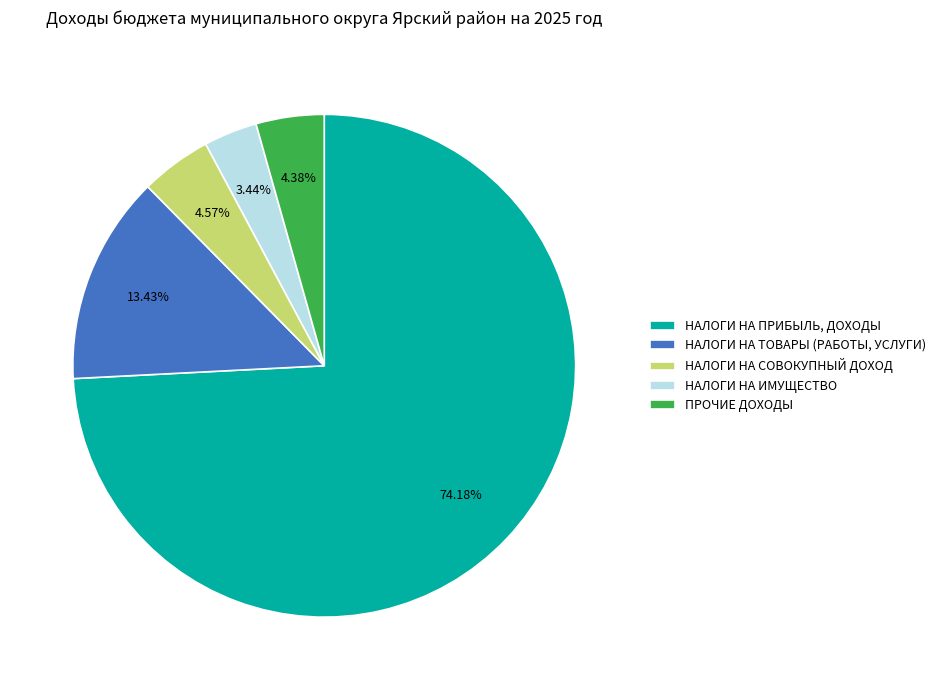

Which category accounts for the majority?

НАЛОГИ НА ПРИБЫЛЬ, ДОХОДЫ